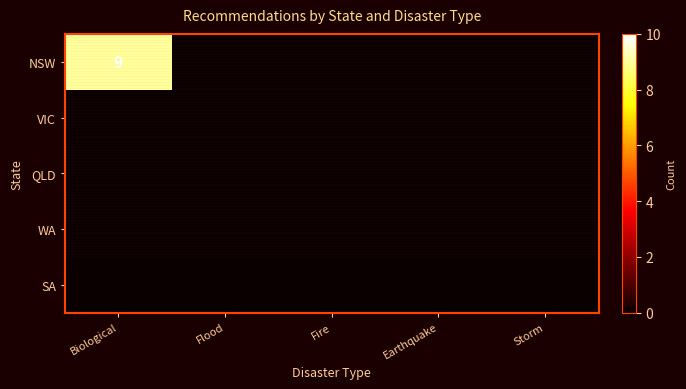

Is it true that NSW equals 3 at Biological?

False